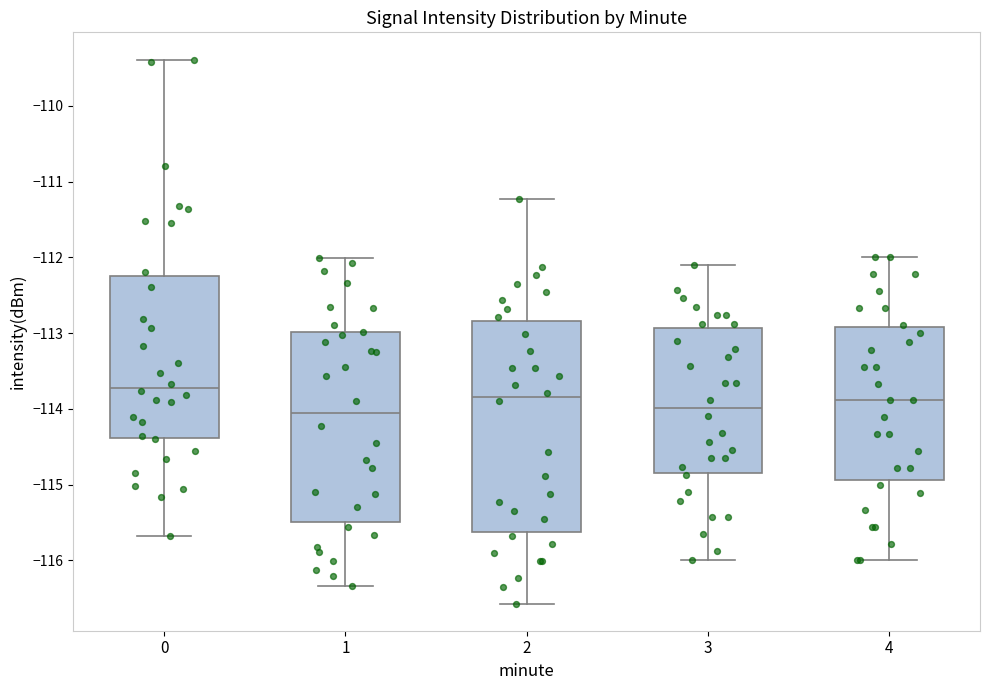

Which box is the tallest, from its lower edge to its upper edge?

2